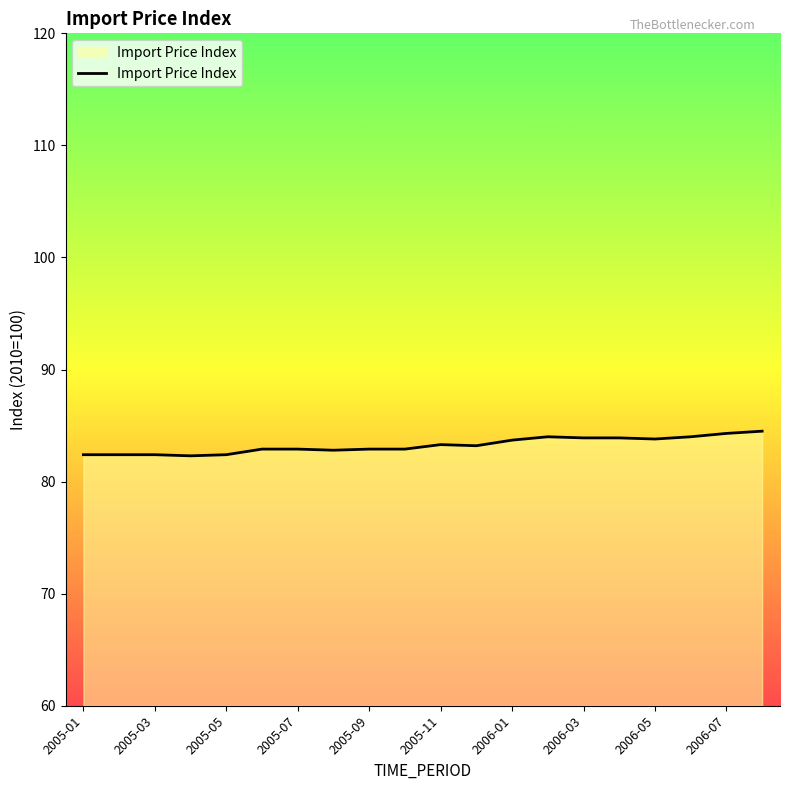

What is the difference between the maximum and minimum values?

2.2